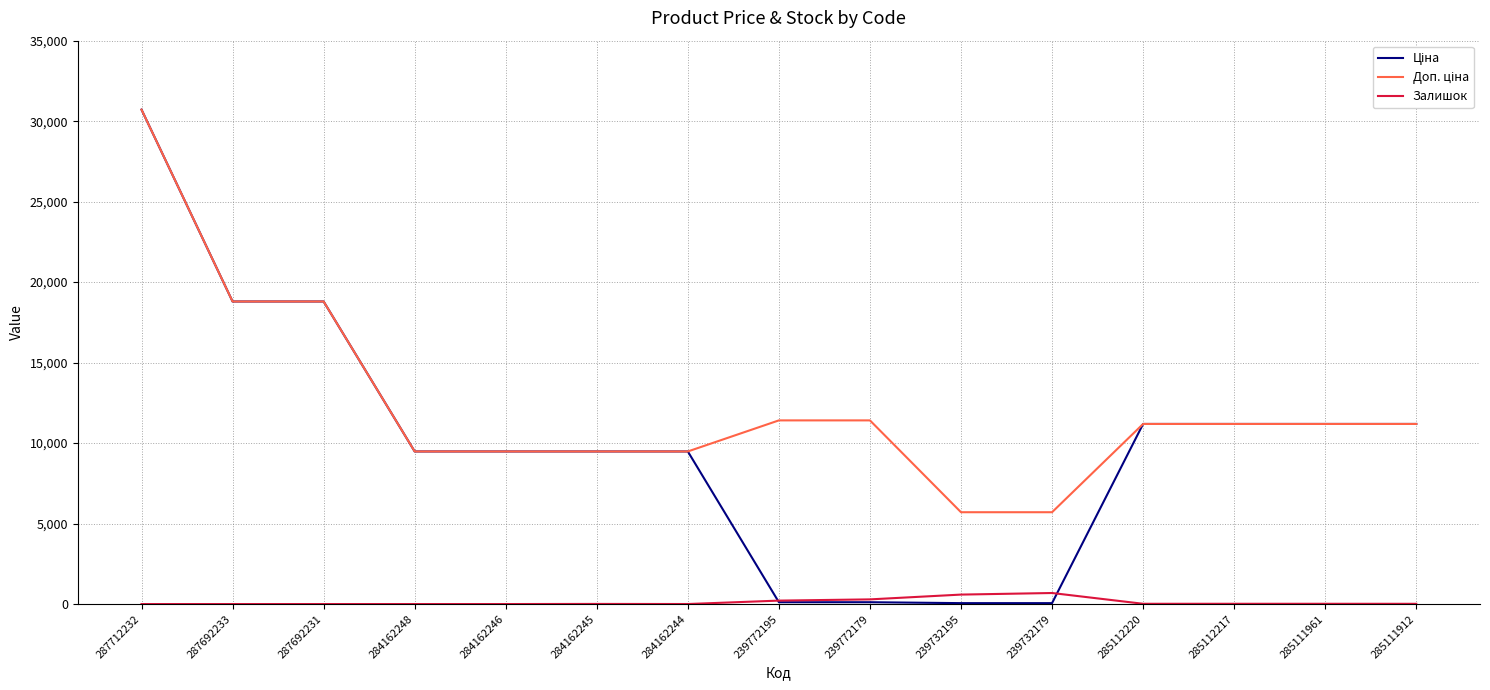

What is the greatest value displayed?

30717.1